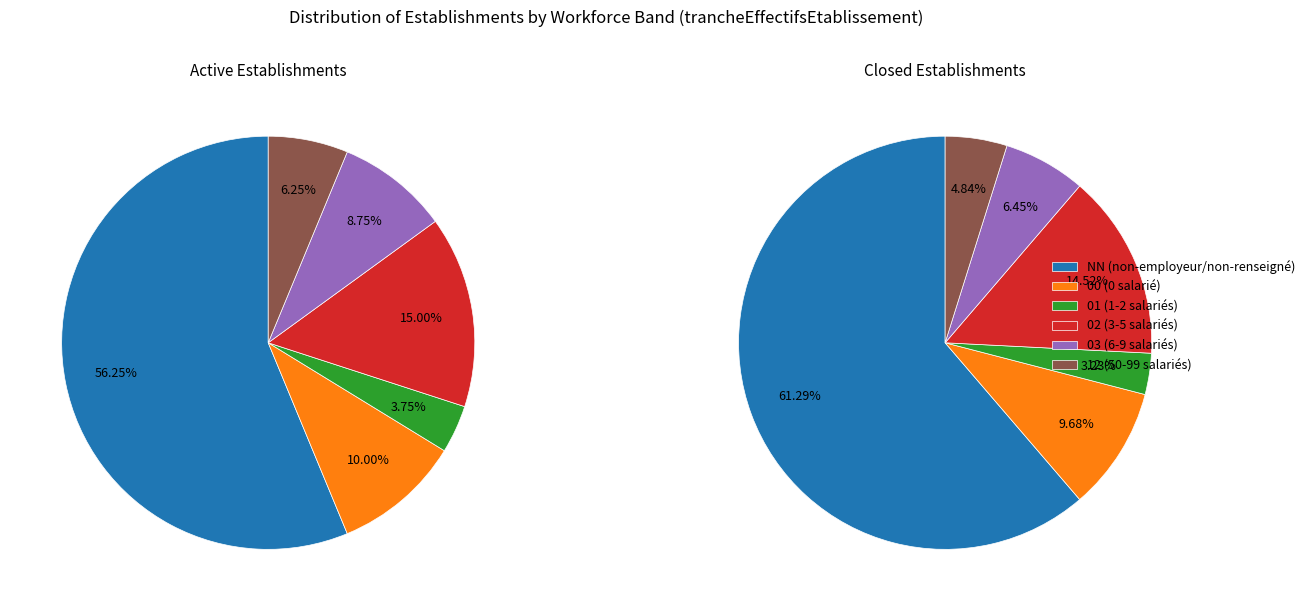

At 02, list the series in order from smallest to largest.

Closed (F), Active (A)